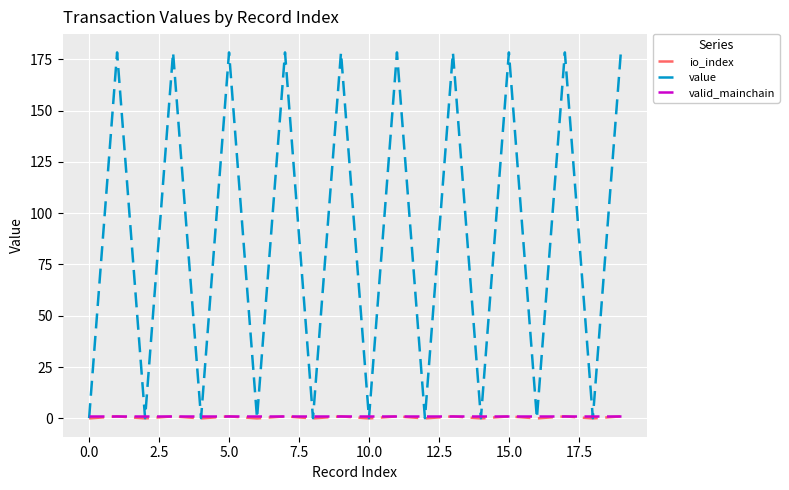

What are all the series names shown in the legend?

io_index, value, valid_mainchain